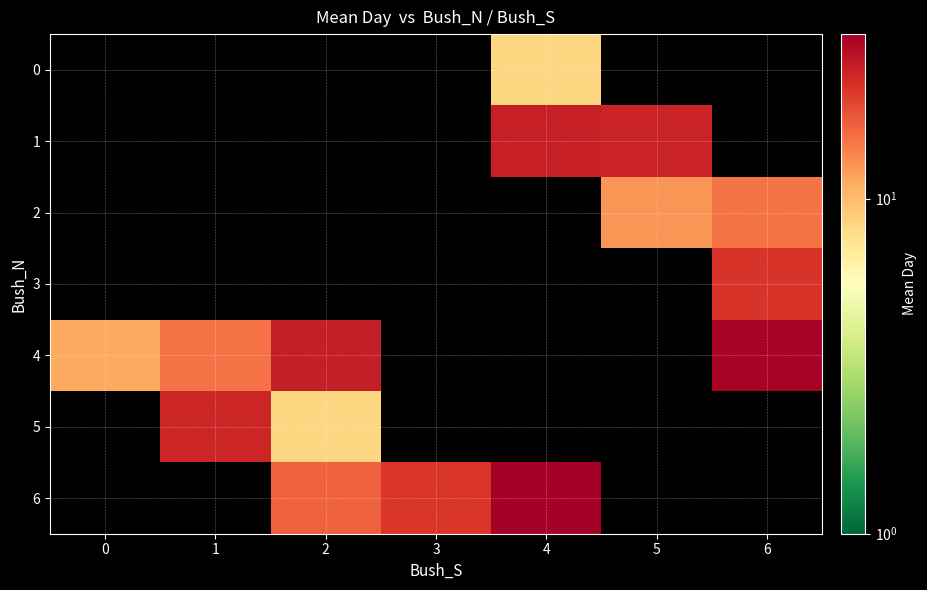

How many positive values does the 6 series have?

3